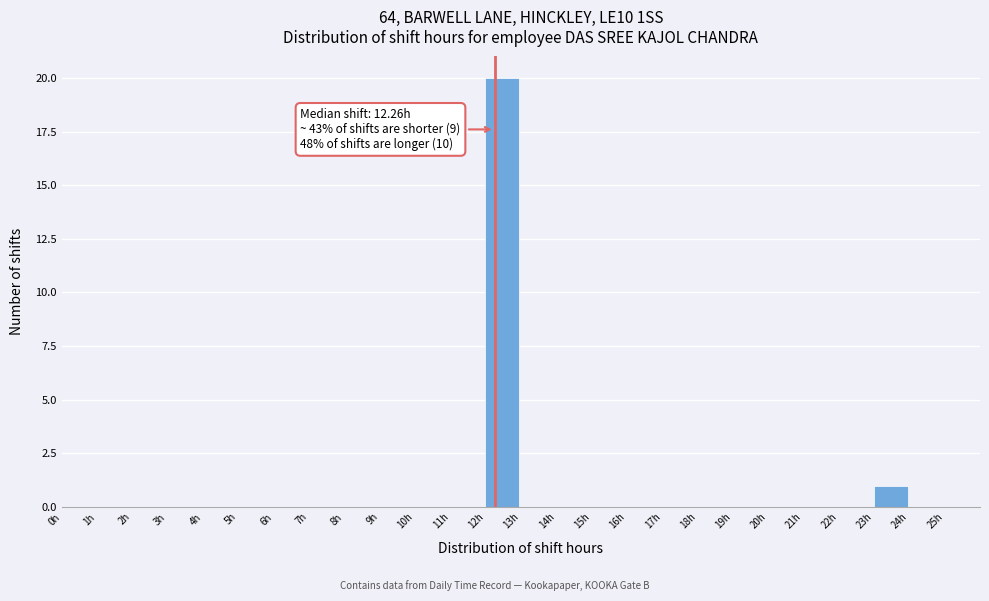

Which range on the x-axis has the tallest bar?

12 to 13